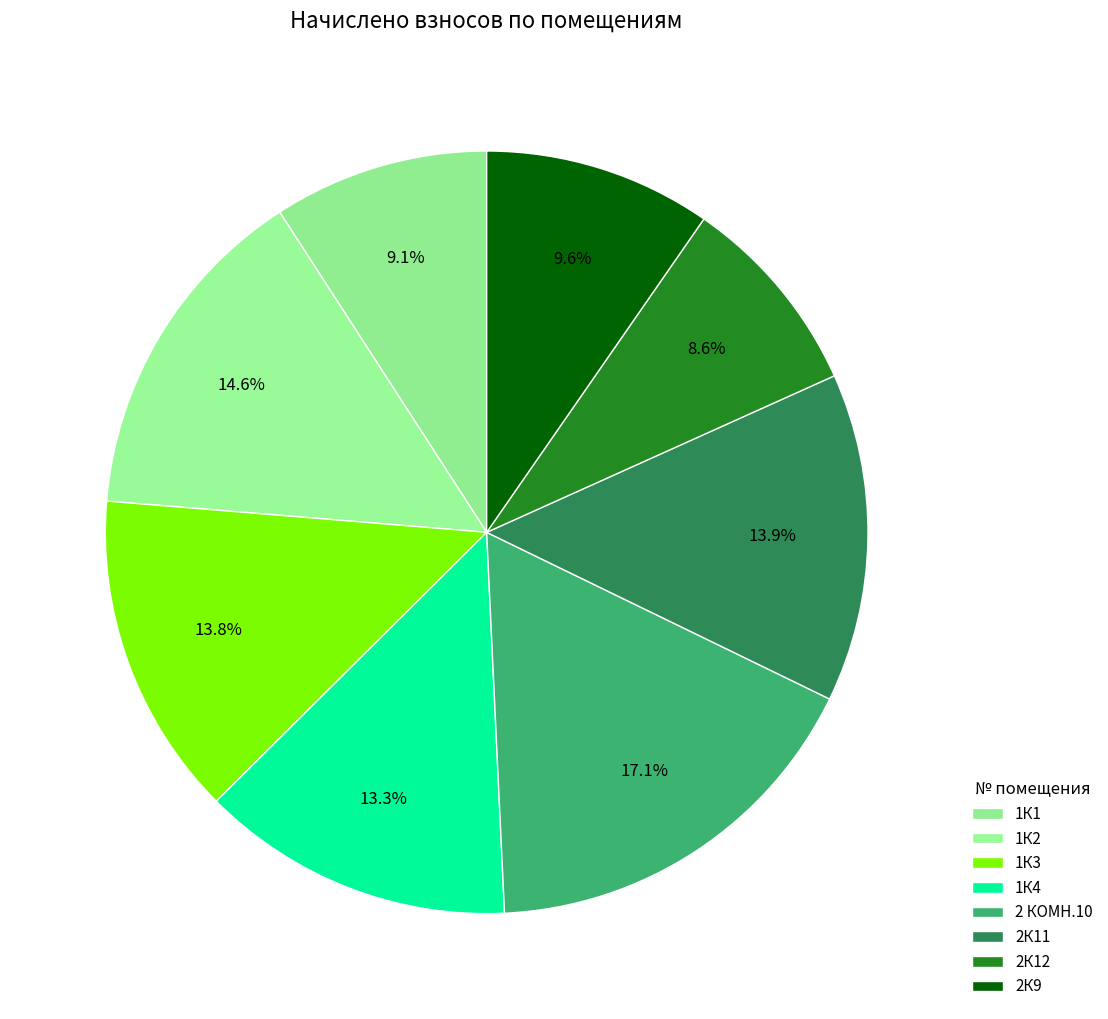

To the nearest percent, what is the combined percentage of 2 КОМН.10 and 1К1?

26%